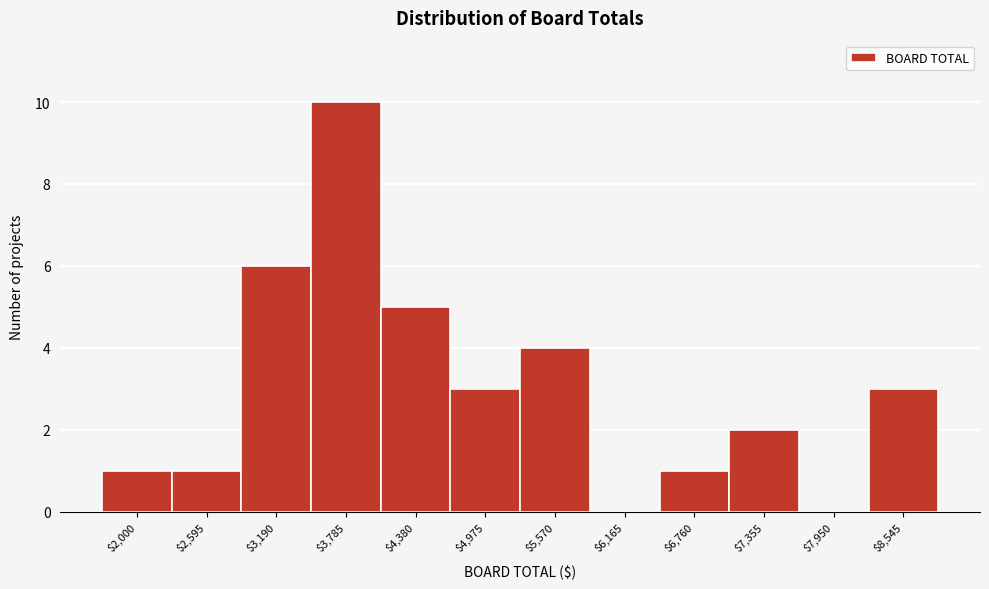

What is the sum of all values?

36